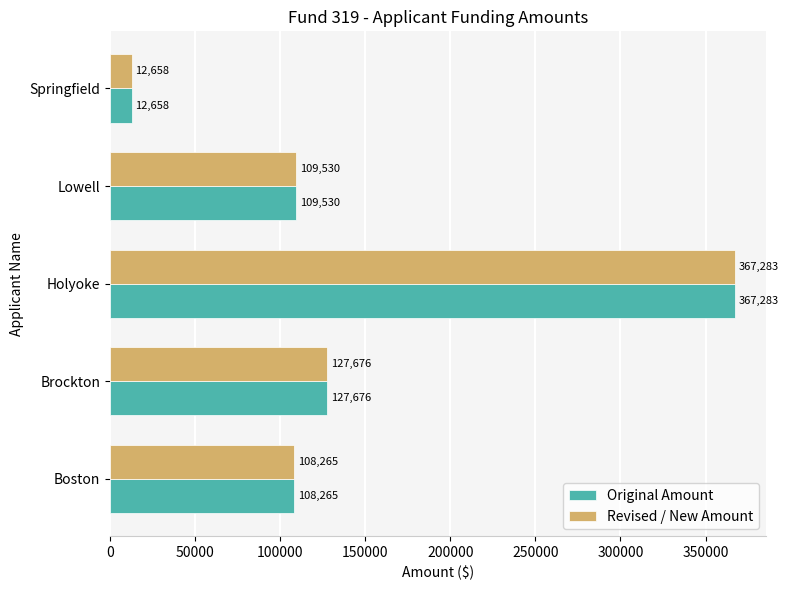

Is the value of Original Amount at Holyoke greater than the value of Revised / New Amount at Brockton?

Yes